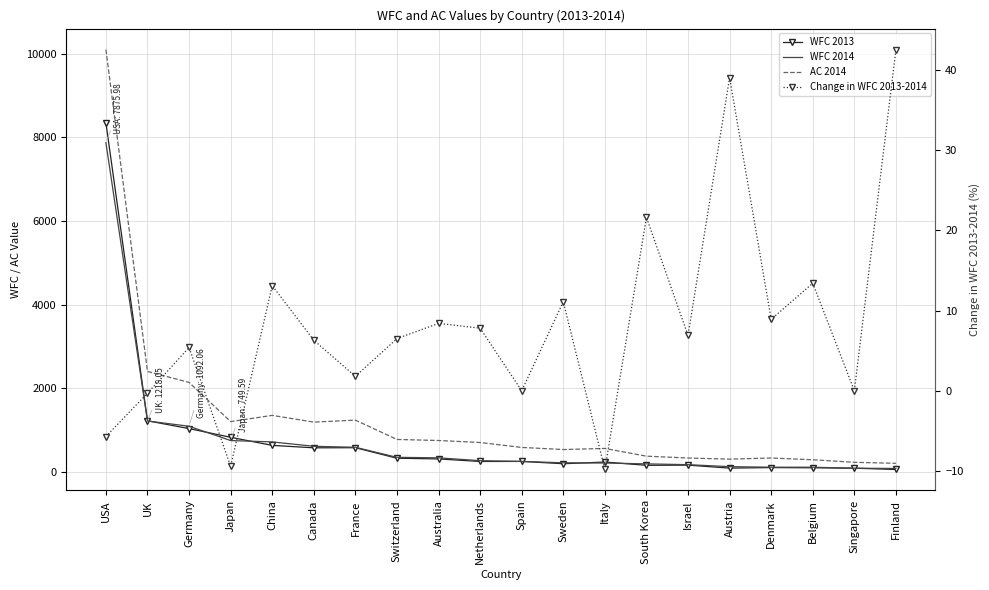

What is the total value across all series at USA?

26327.3